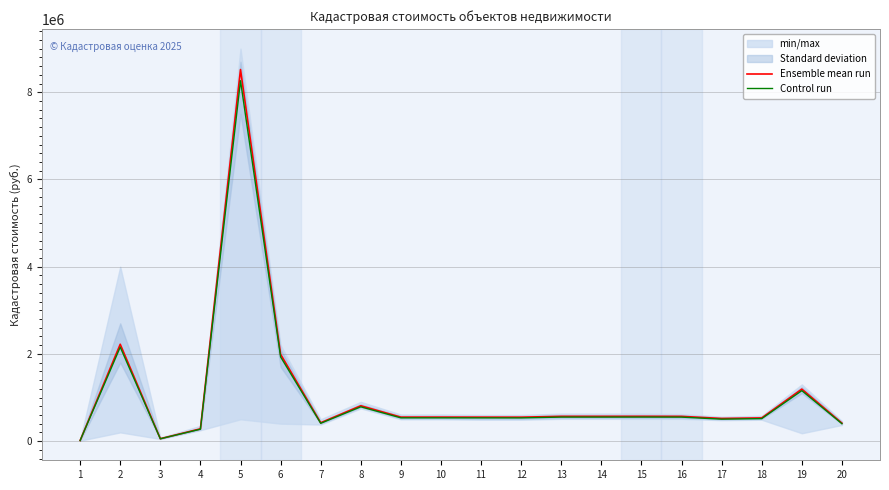

Where does the Control run series first go above 533517?

2